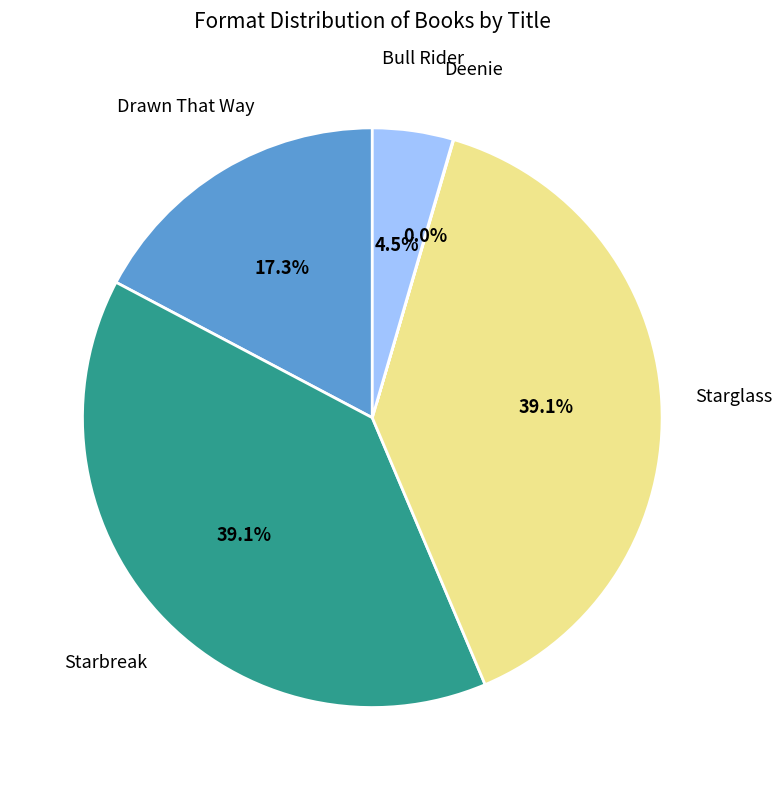

Approximately how many times larger is the value at Starbreak compared to Starglass?

1.0